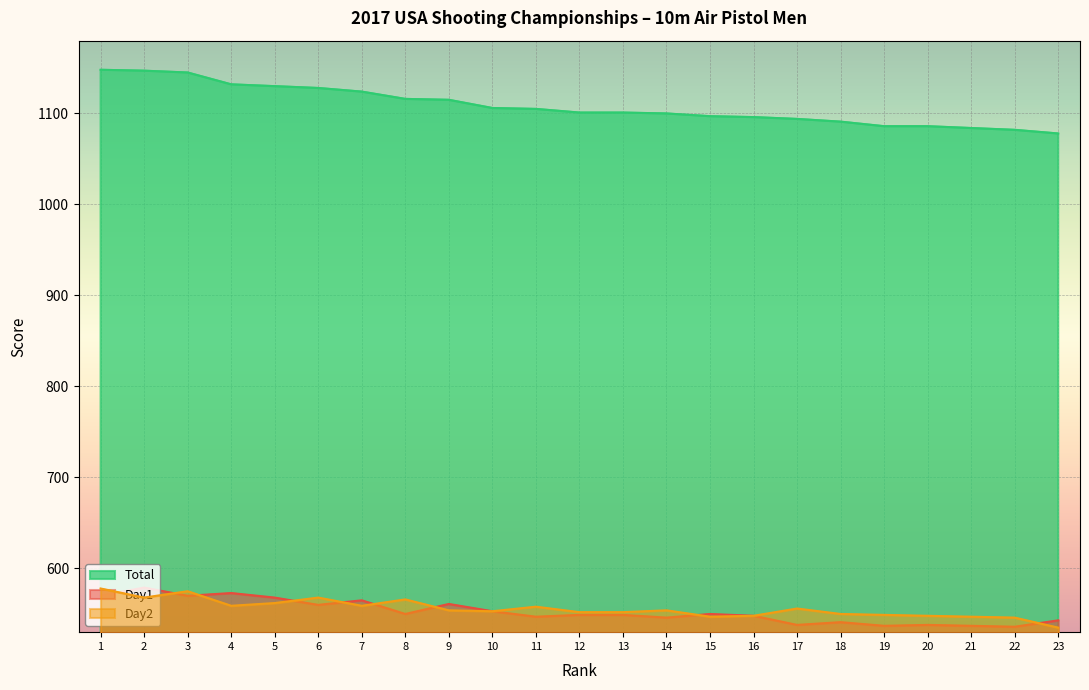

What is the total value across all series at 20?

2172